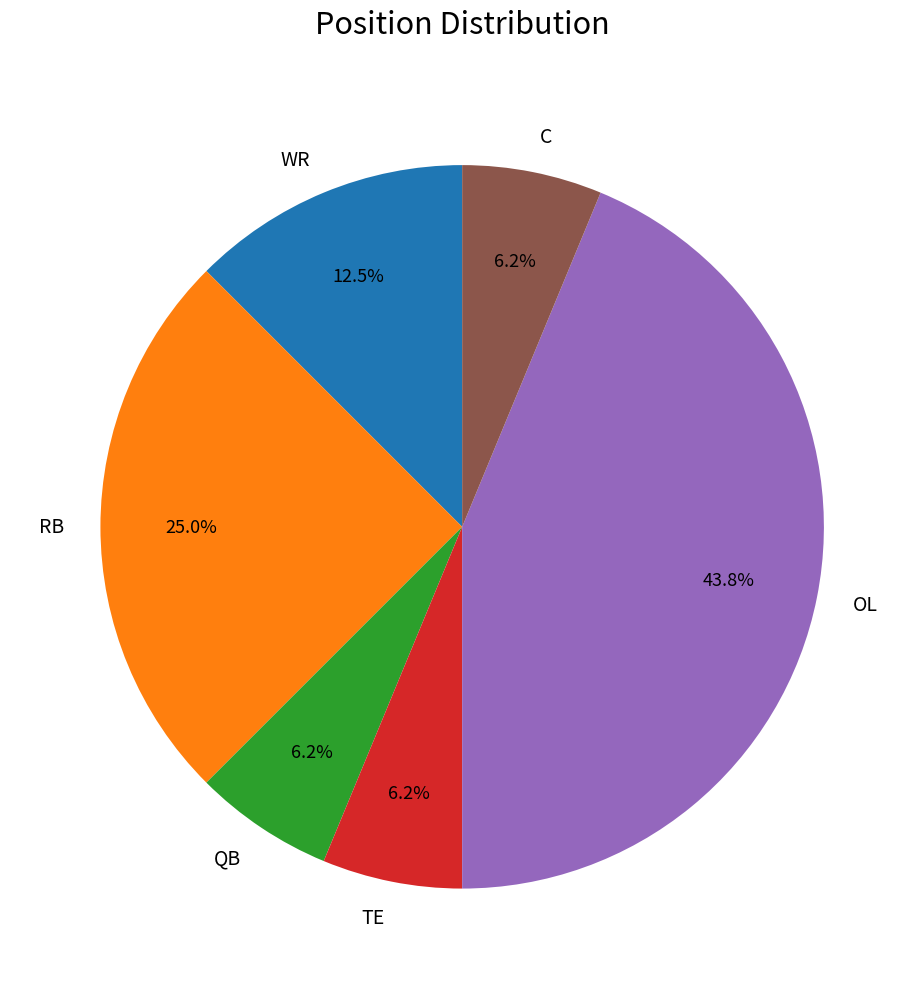

How many segments does this pie chart have?

6